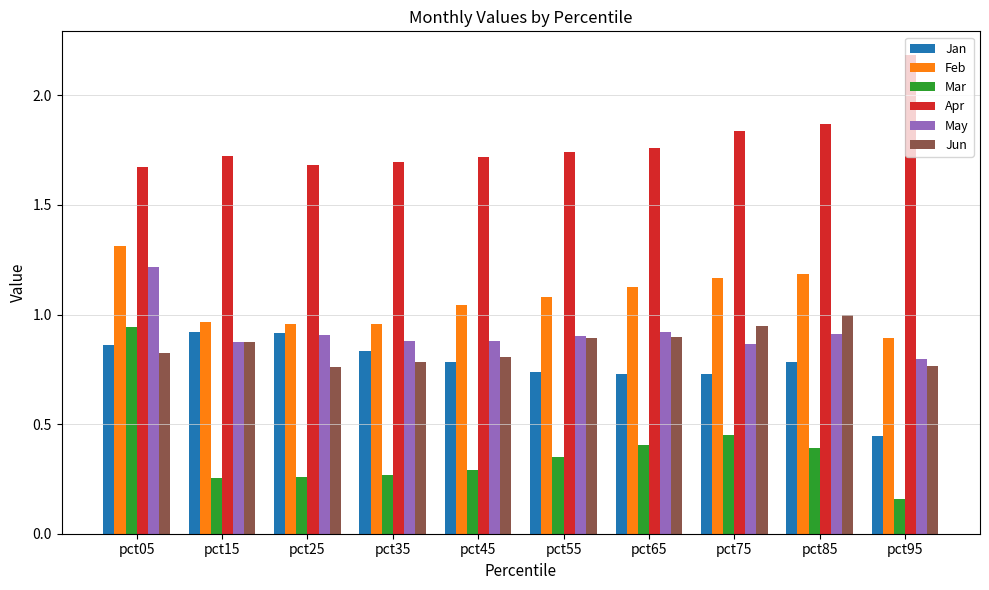

What is the difference between the maximum and minimum values in the Apr series?

0.5